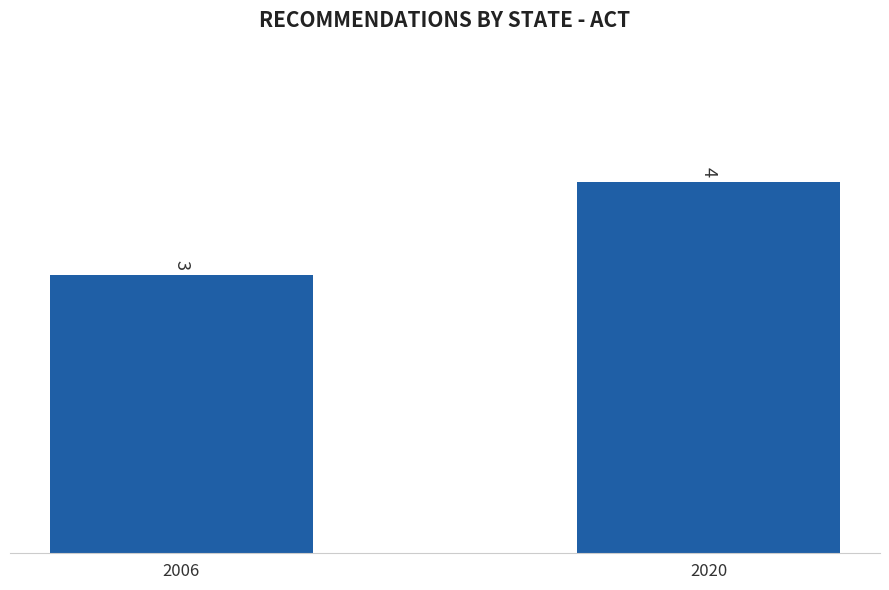

How many bars are there in total?

2